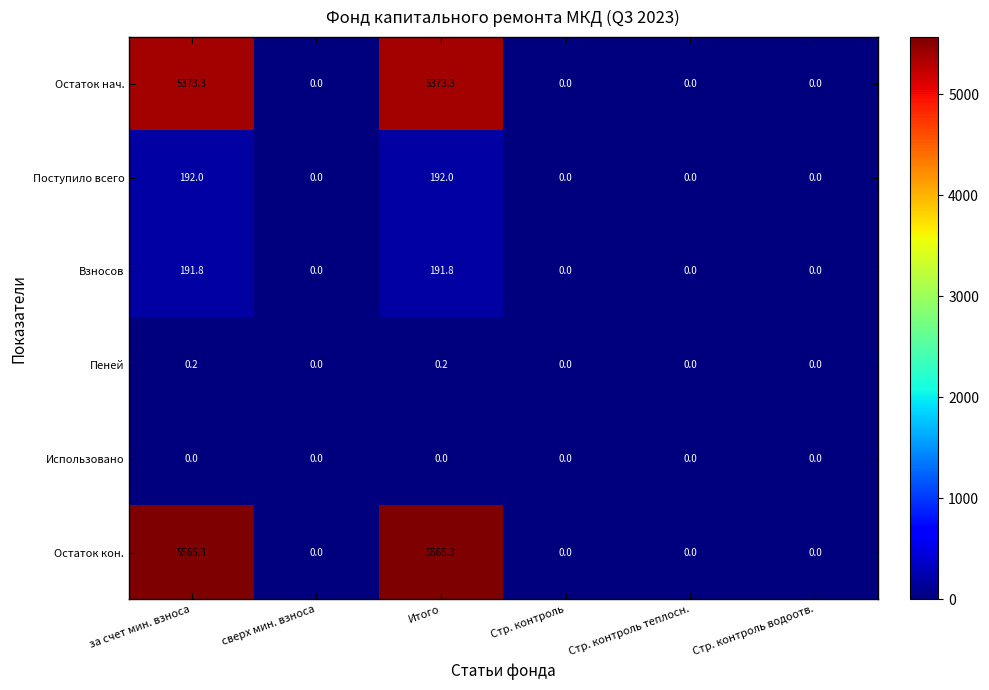

How many series are shown in this chart?

6